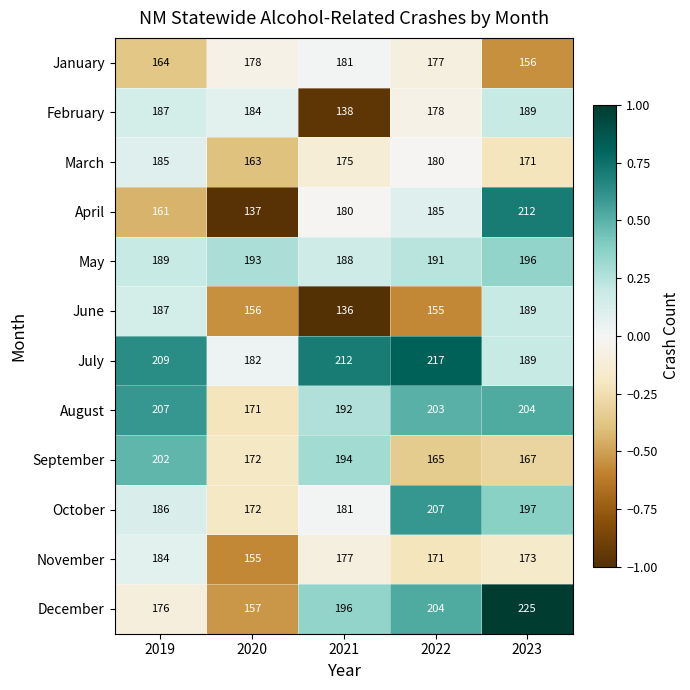

What is the greatest value displayed?

225